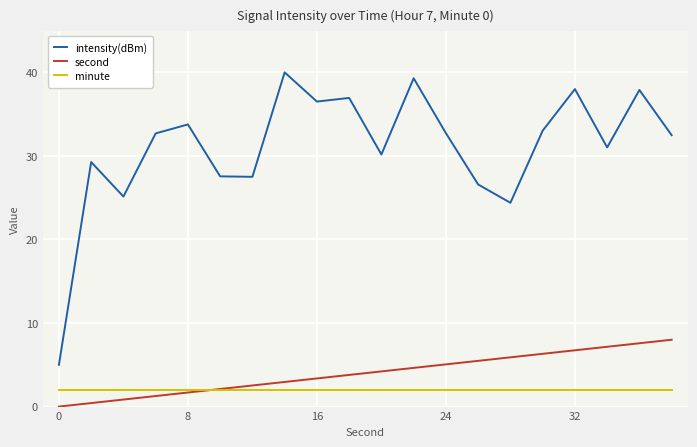

Which series has the largest total across all categories?

intensity(dBm)